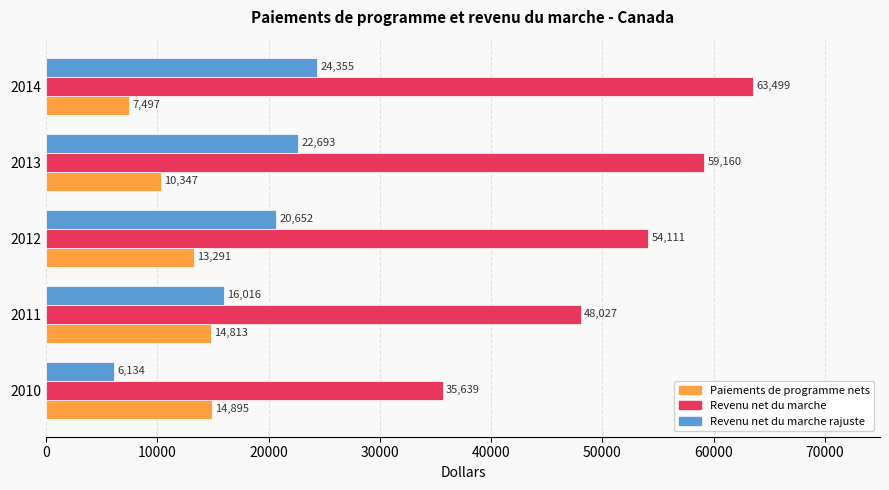

List the series in order of their peak value, highest first.

Revenu net du marche, Revenu net du marche rajuste, Paiements de programme nets